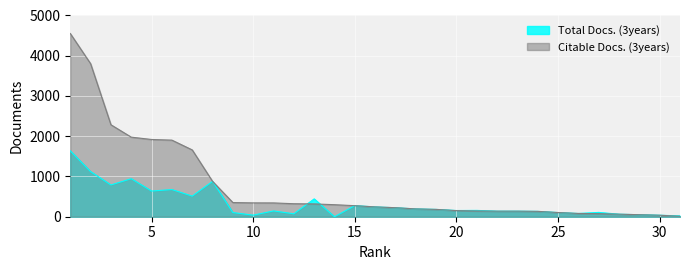

At which label does Citable Docs. (3years) first exceed 244?

1